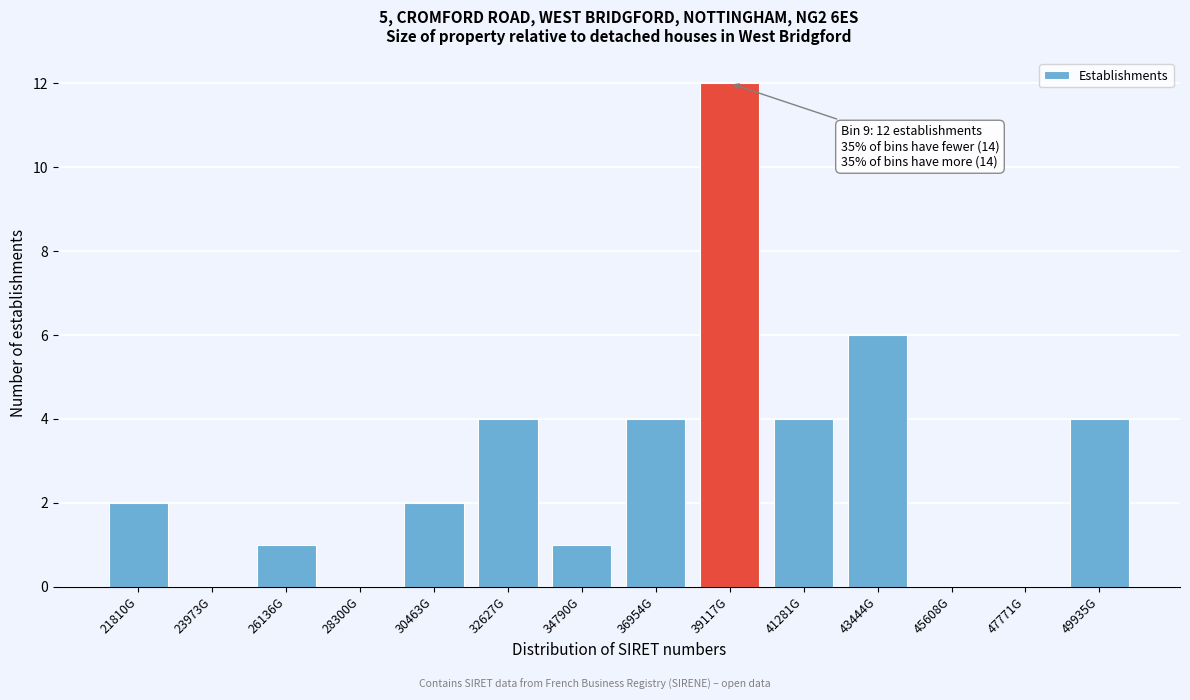

Reading left to right, extract all data points from this chart.

21810G=2	23973G=0	26136G=1	28300G=0	30463G=2	32627G=4	34790G=1	36954G=4	39117G=12	41281G=4	43444G=6	45608G=0	47771G=0	49935G=4